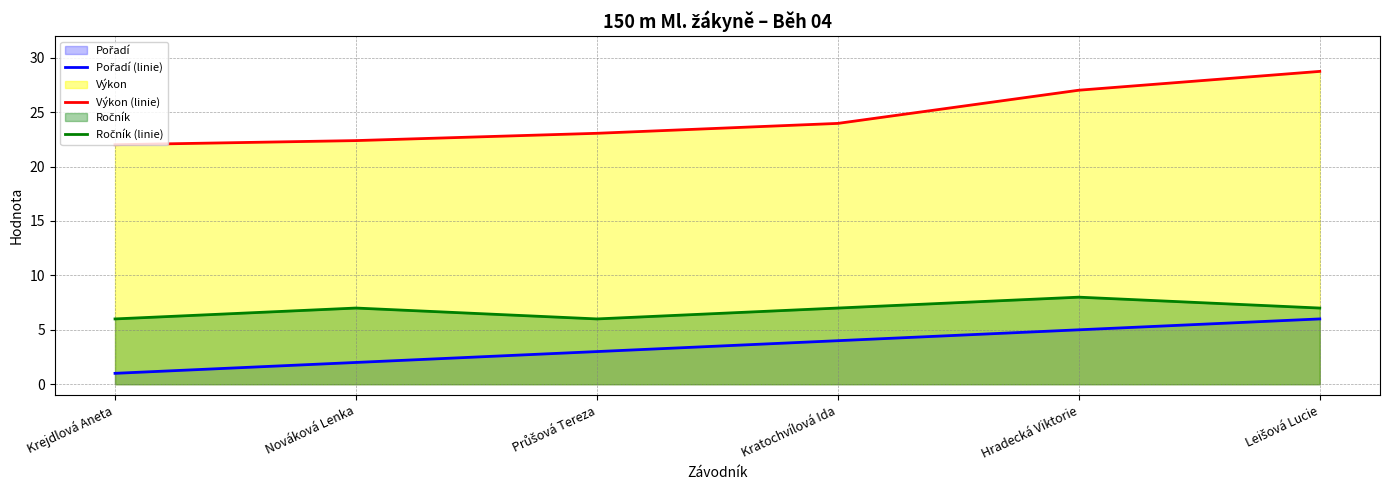

What is the smallest value displayed?

1.0